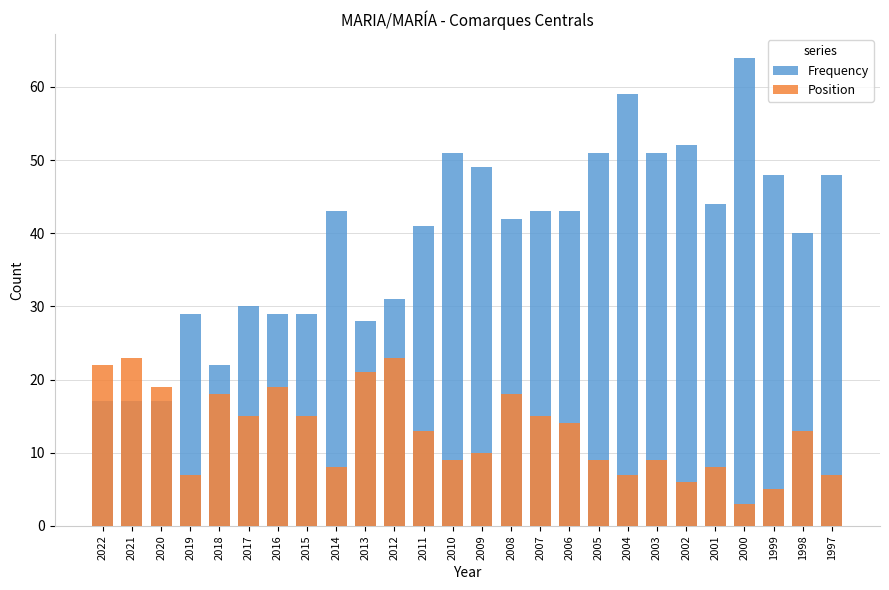

The value of Position at 2001 is 13. True or false?

False